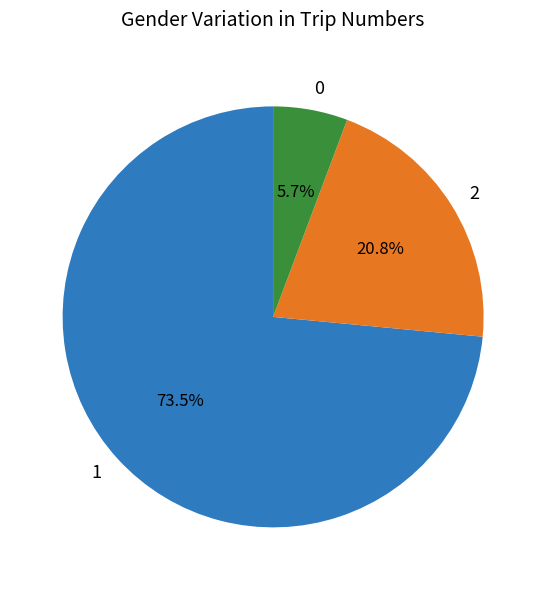

Count the number of slices in the pie.

3